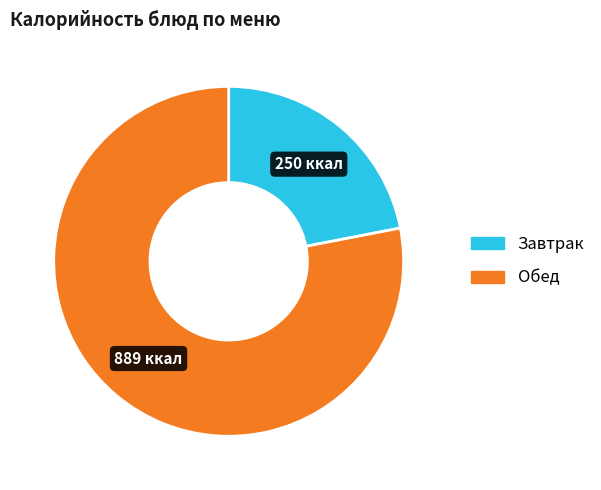

Is there a majority slice in this chart?

Yes